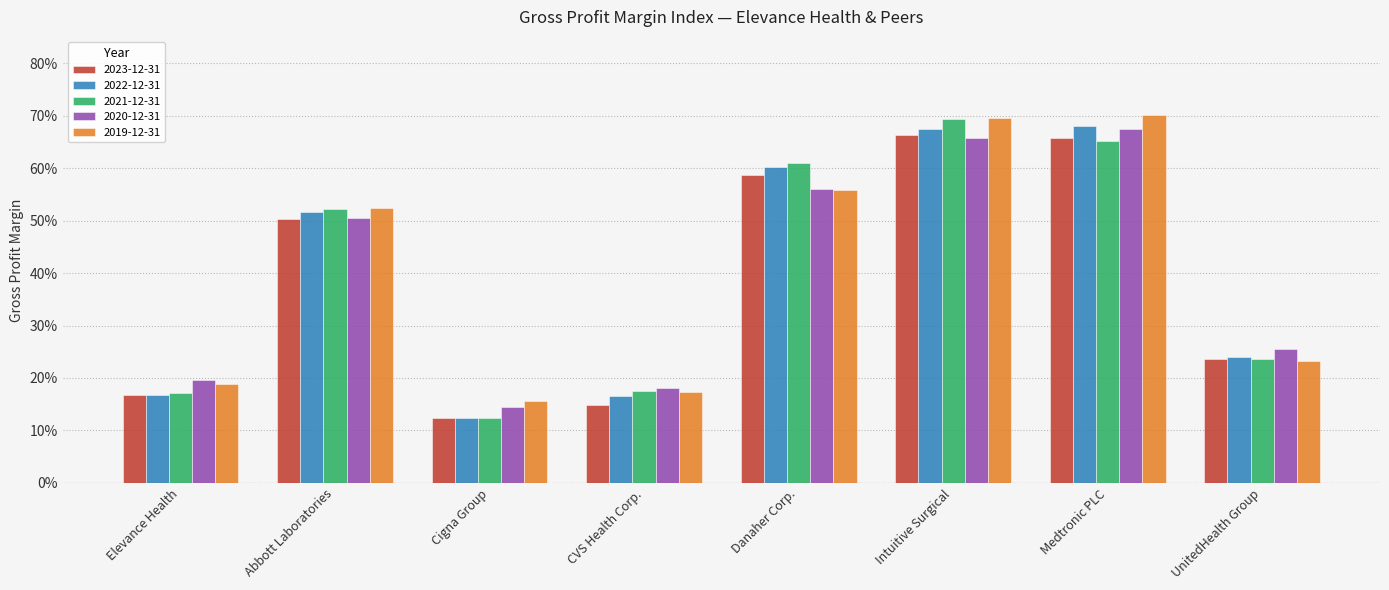

What is the difference between the maximum and second lowest values in the 2021-12-31 series?

0.5